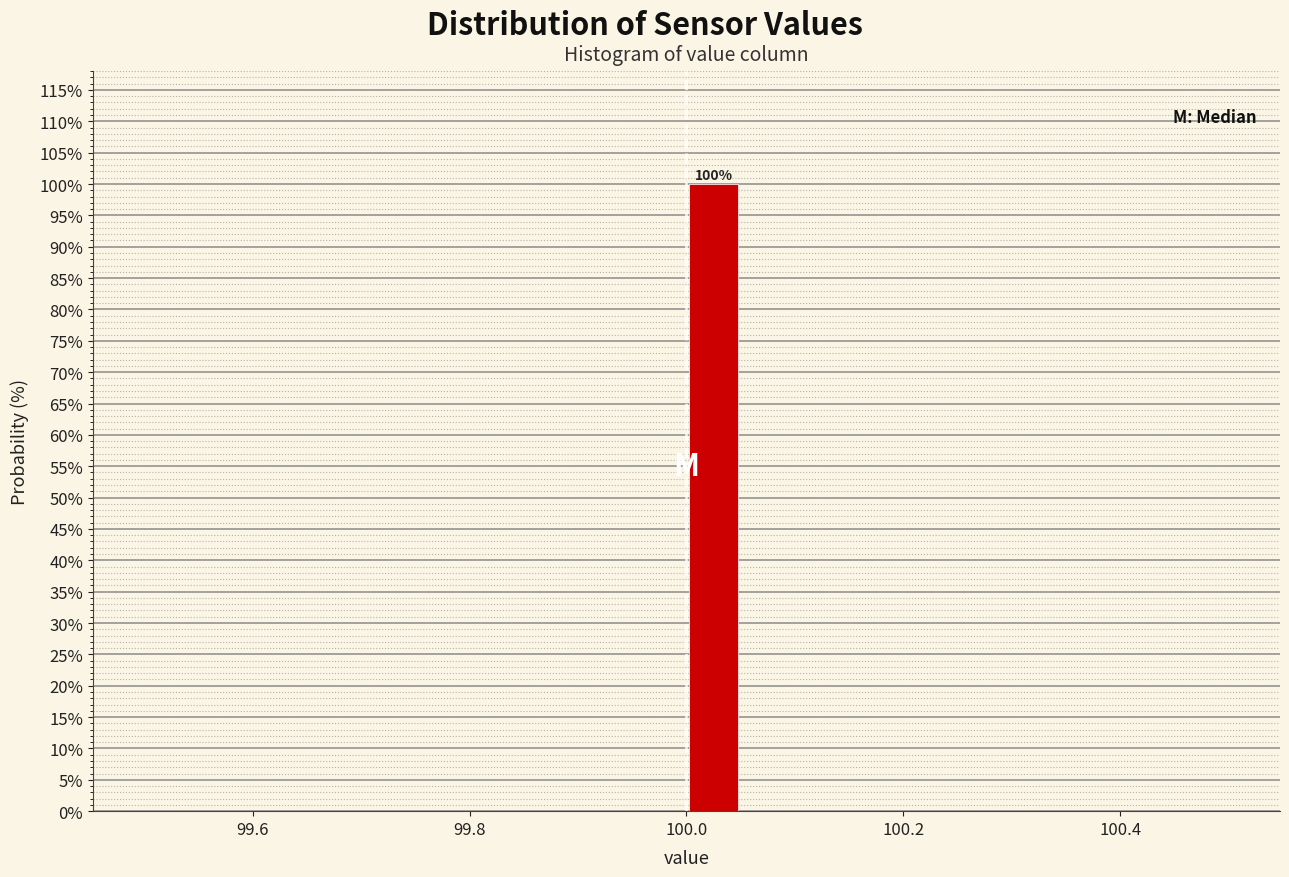

Around what value on the x-axis is the tallest bar? Give the approximate position of its centre, as read against the axis.

100.02